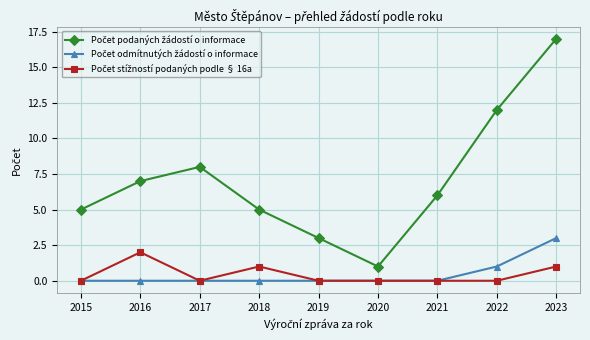

At which category does the chart reach its peak across all series?

2023